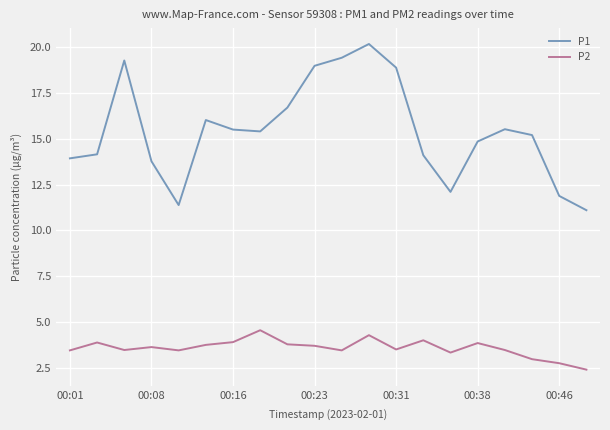

What is the average value of the P1 series?

15.4